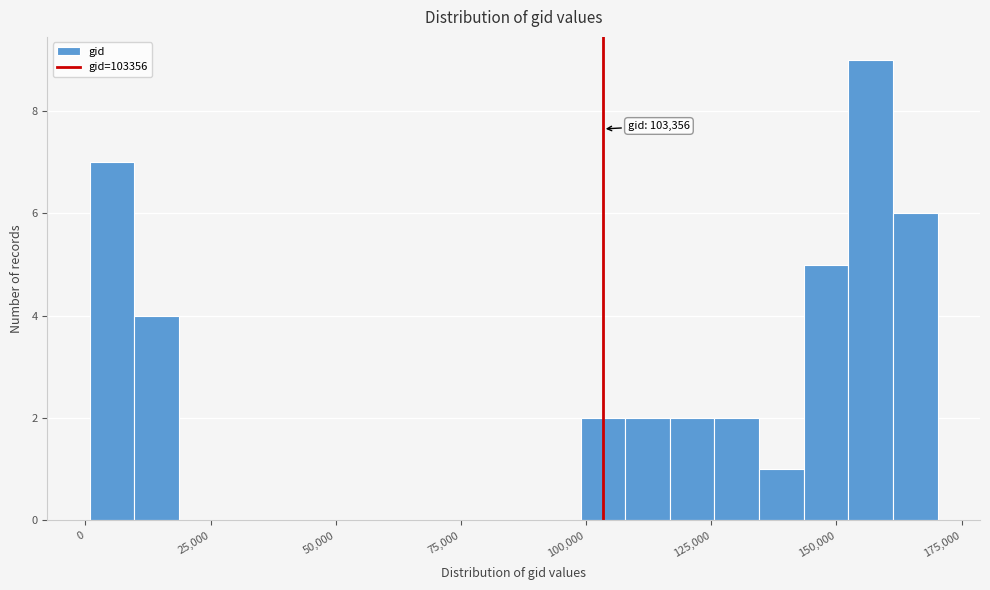

Read against the x-axis, roughly where is the centre of the tallest bar?

155000